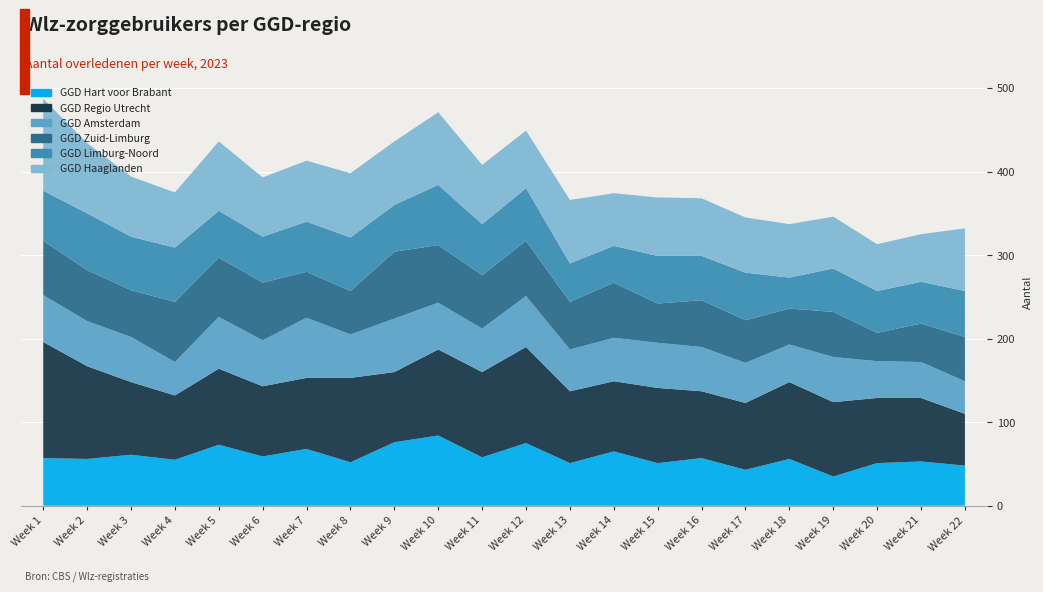

Reading left to right, extract all data points from this chart.

GGD Hart voor Brabant: Week 1=57	Week 2=56	Week 3=61	Week 4=55	Week 5=73	Week 6=59	Week 7=68	Week 8=52	Week 9=76	Week 10=84	Week 11=58	Week 12=75	Week 13=51	Week 14=65	Week 15=51	Week 16=57	Week 17=43	Week 18=56	Week 19=35	Week 20=51	Week 21=53	Week 22=48
GGD Regio Utrecht: Week 1=139	Week 2=111	Week 3=87	Week 4=77	Week 5=91	Week 6=84	Week 7=85	Week 8=101	Week 9=84	Week 10=103	Week 11=102	Week 12=115	Week 13=86	Week 14=84	Week 15=90	Week 16=80	Week 17=80	Week 18=92	Week 19=89	Week 20=78	Week 21=76	Week 22=62
GGD Amsterdam: Week 1=56	Week 2=54	Week 3=54	Week 4=40	Week 5=62	Week 6=55	Week 7=72	Week 8=52	Week 9=64	Week 10=56	Week 11=52	Week 12=61	Week 13=50	Week 14=52	Week 15=54	Week 16=53	Week 17=48	Week 18=45	Week 19=54	Week 20=44	Week 21=43	Week 22=39
GGD Zuid-Limburg: Week 1=65	Week 2=61	Week 3=56	Week 4=72	Week 5=71	Week 6=69	Week 7=55	Week 8=52	Week 9=80	Week 10=69	Week 11=64	Week 12=66	Week 13=57	Week 14=66	Week 15=47	Week 16=56	Week 17=51	Week 18=43	Week 19=54	Week 20=34	Week 21=46	Week 22=53
GGD Limburg-Noord: Week 1=60	Week 2=68	Week 3=64	Week 4=65	Week 5=56	Week 6=55	Week 7=60	Week 8=64	Week 9=56	Week 10=72	Week 11=61	Week 12=63	Week 13=46	Week 14=44	Week 15=57	Week 16=53	Week 17=57	Week 18=37	Week 19=52	Week 20=50	Week 21=50	Week 22=55
GGD Haaglanden: Week 1=110	Week 2=84	Week 3=72	Week 4=66	Week 5=83	Week 6=71	Week 7=73	Week 8=77	Week 9=76	Week 10=87	Week 11=71	Week 12=69	Week 13=76	Week 14=63	Week 15=70	Week 16=69	Week 17=66	Week 18=64	Week 19=62	Week 20=56	Week 21=57	Week 22=75